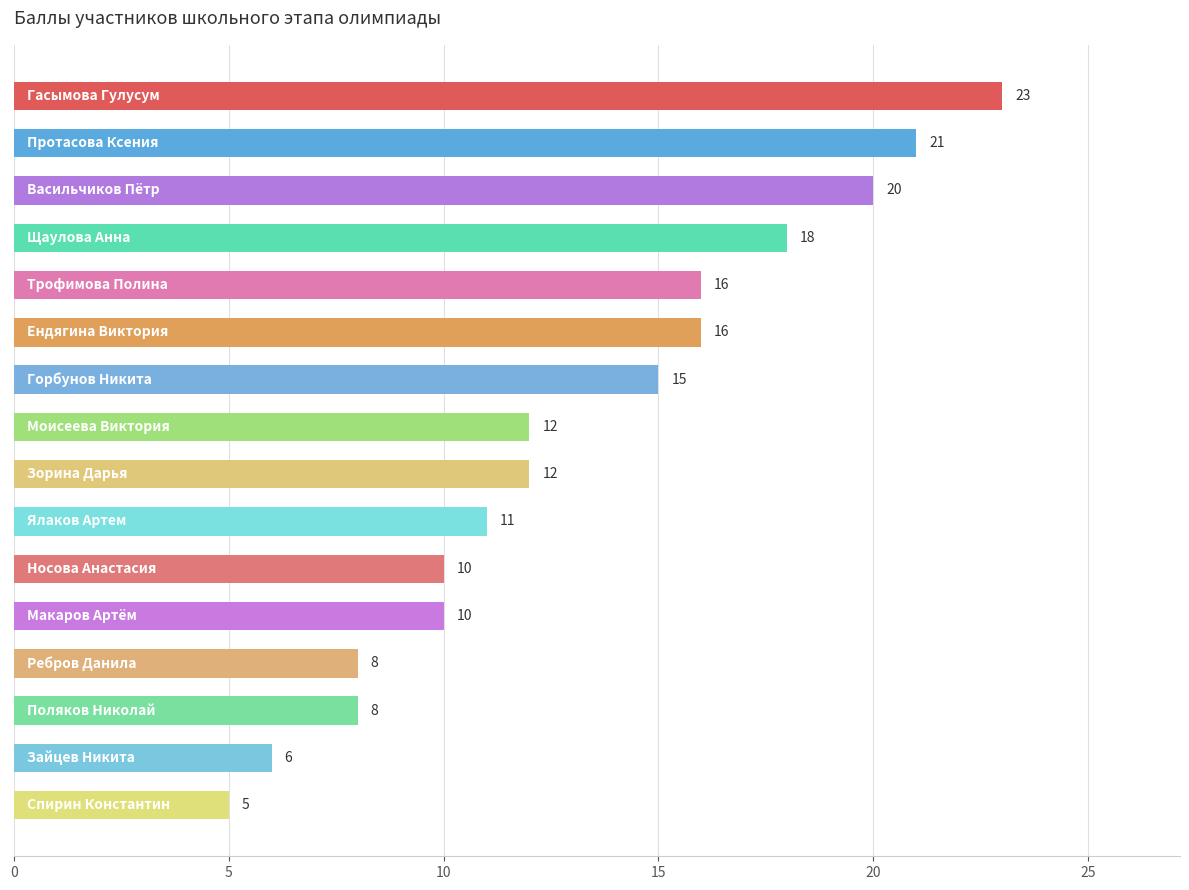

What is the maximum value shown in the chart?

23